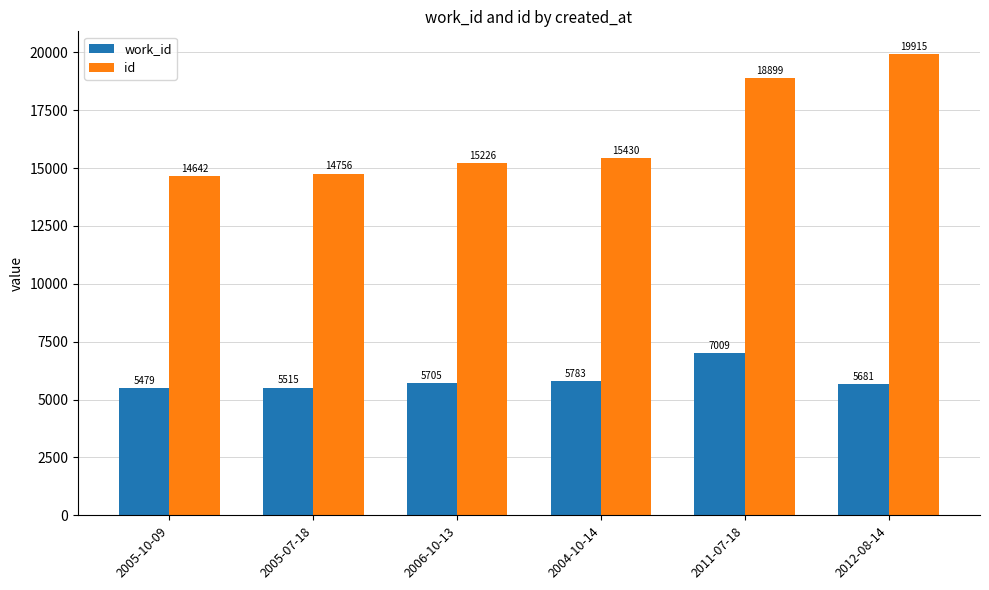

Between 2005-10-09 and 2005-07-18, which series saw the biggest shift?

id